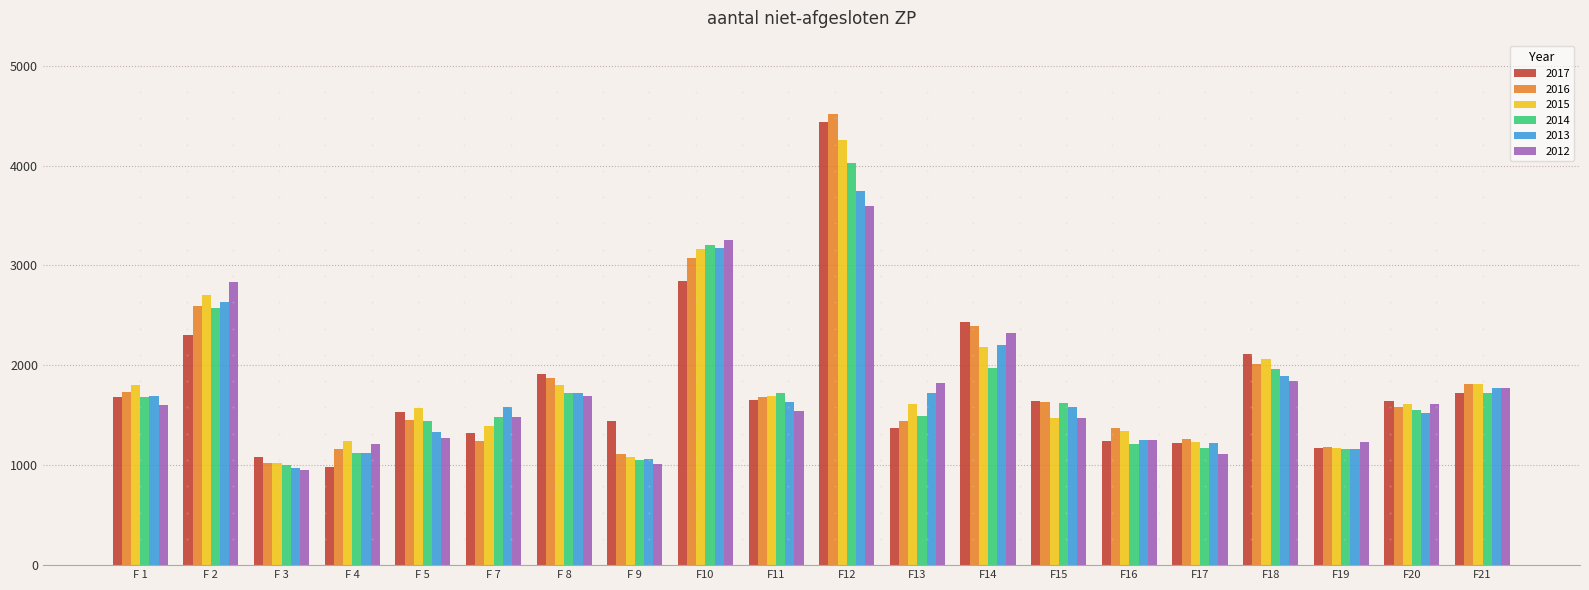

Which category has the lowest value in the 2013 series?

F 3